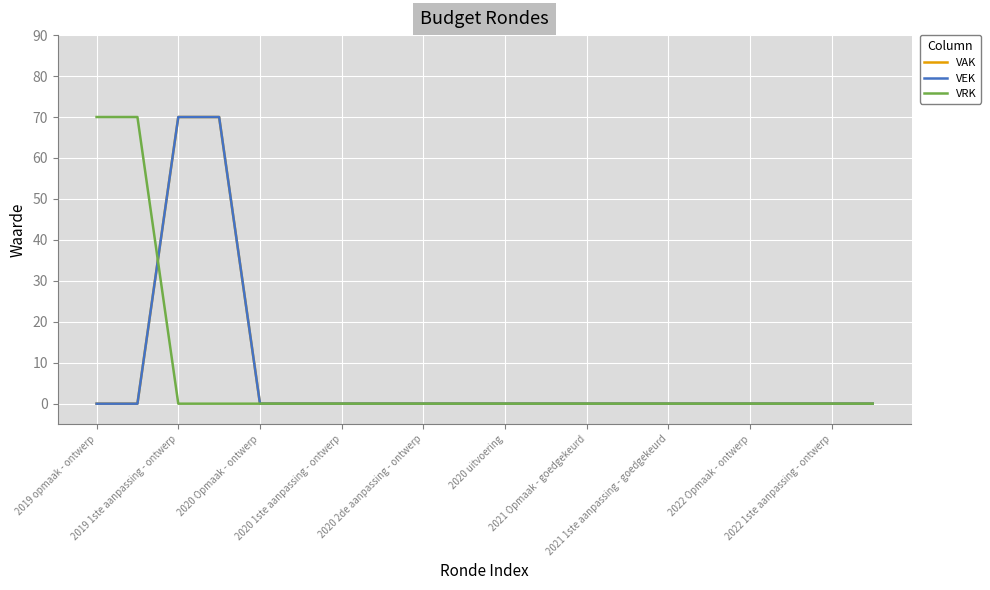

Does the chart display data point markers on the line(s)?

No